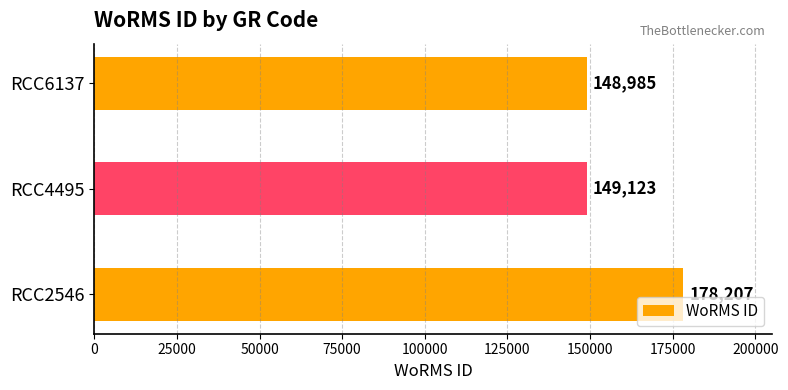

Rank the categories by value from lowest to highest.

RCC6137, RCC4495, RCC2546